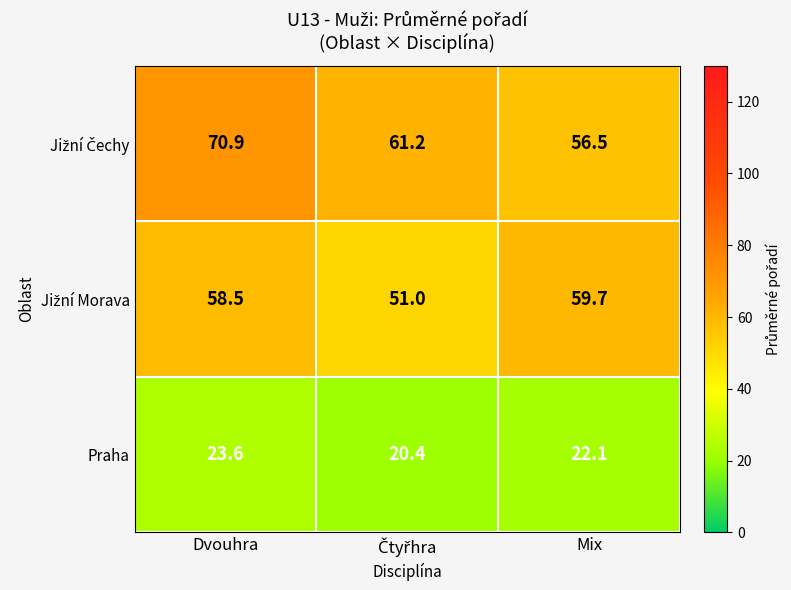

The value of Praha at Dvouhra is 23.6. True or false?

True